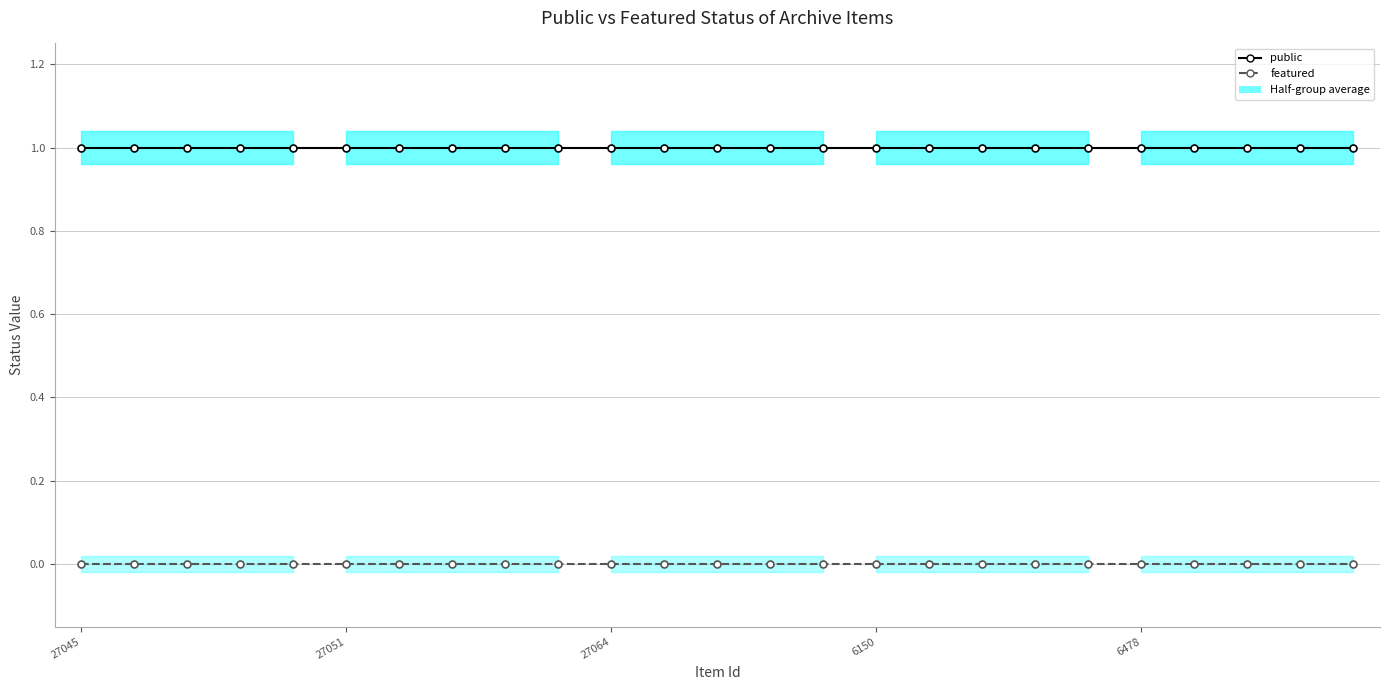

The public series shows 0 at 6. True or false?

False